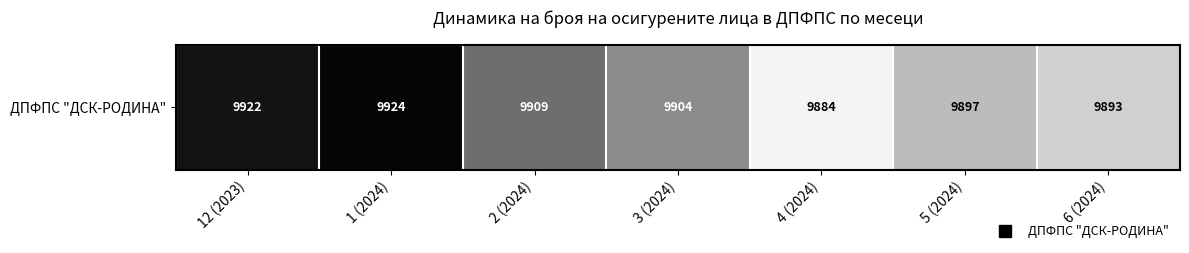

What is the maximum value shown in the chart?

9924